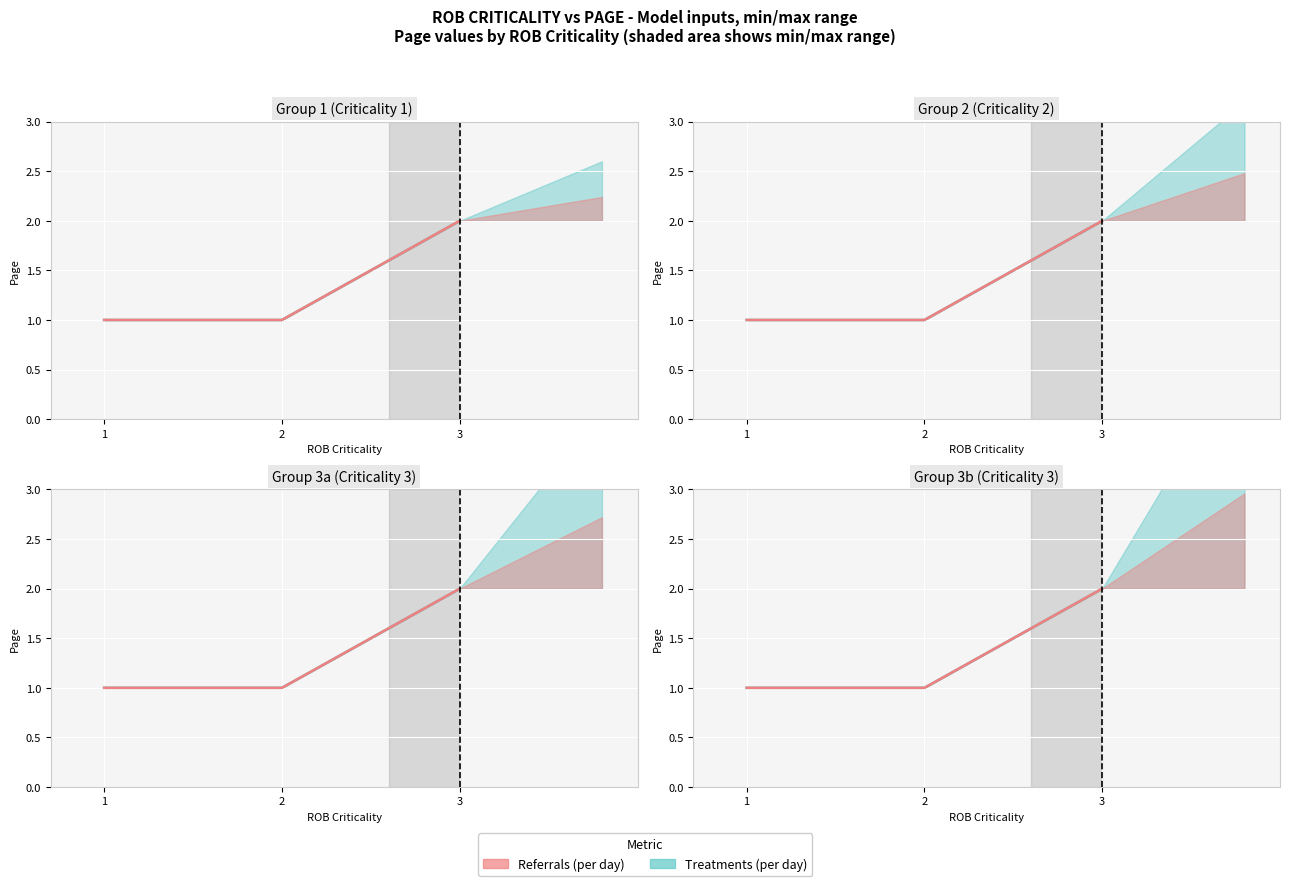

Count the number of data series in this chart.

2